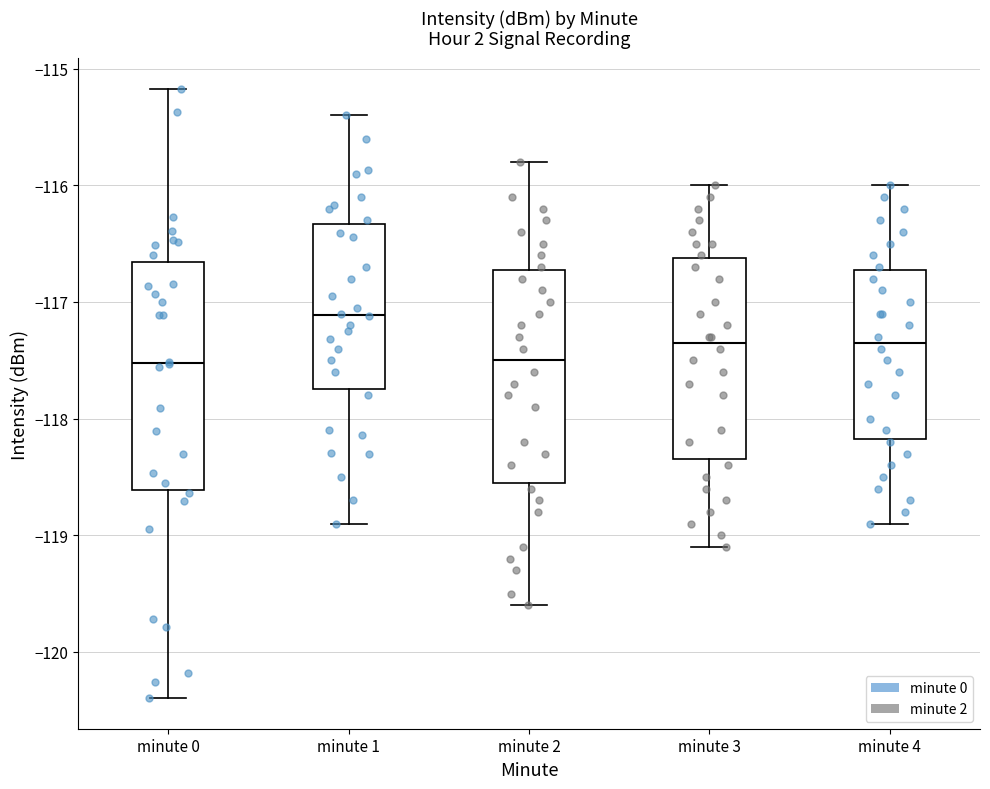

Comparing the boxes themselves (not the whiskers), which one is the tallest?

minute 0